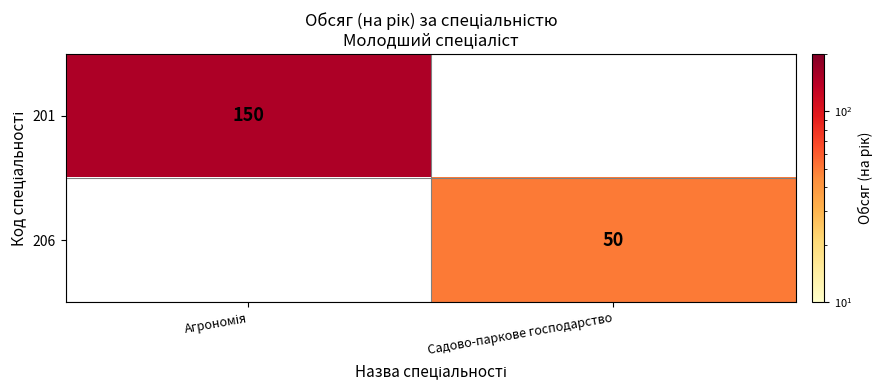

Is it true that 206 equals 75 at Садово-паркове господарство?

False